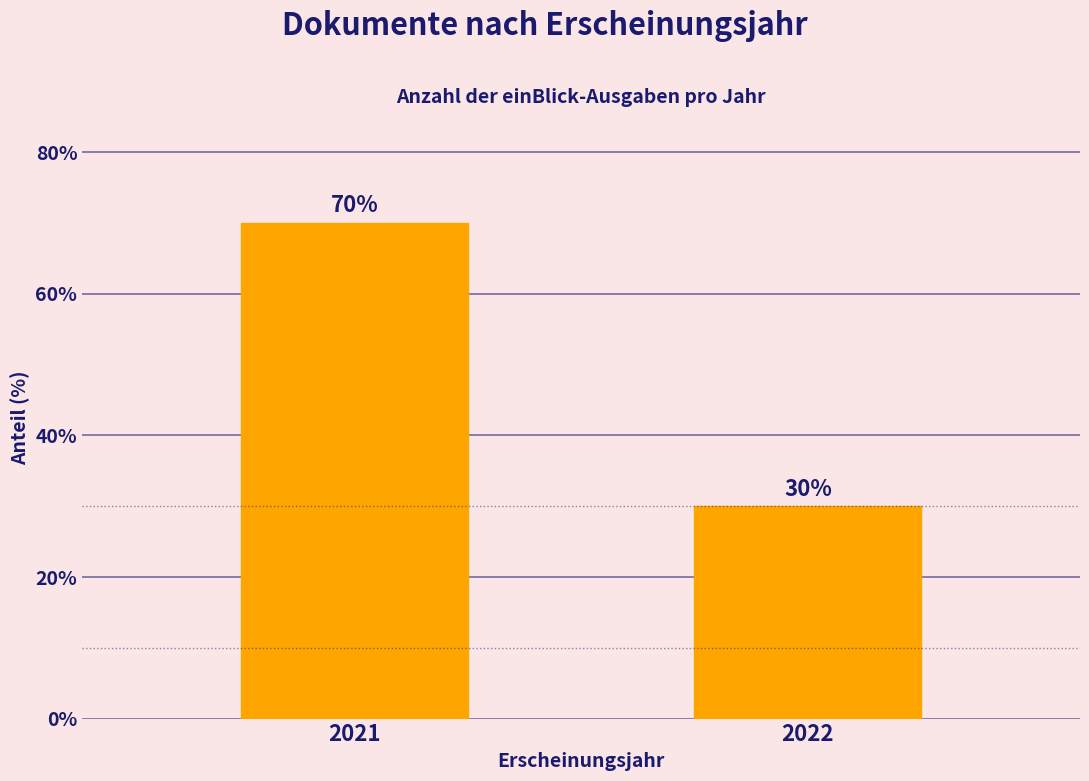

True or false: the data shows 48 at 2022.

False